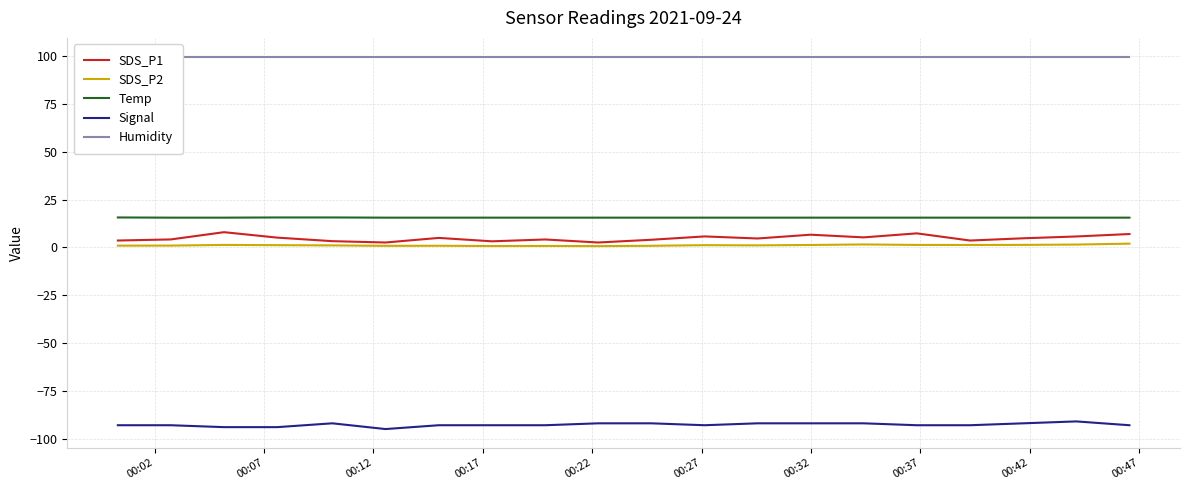

True or false: Temp and Signal cross at least once.

False